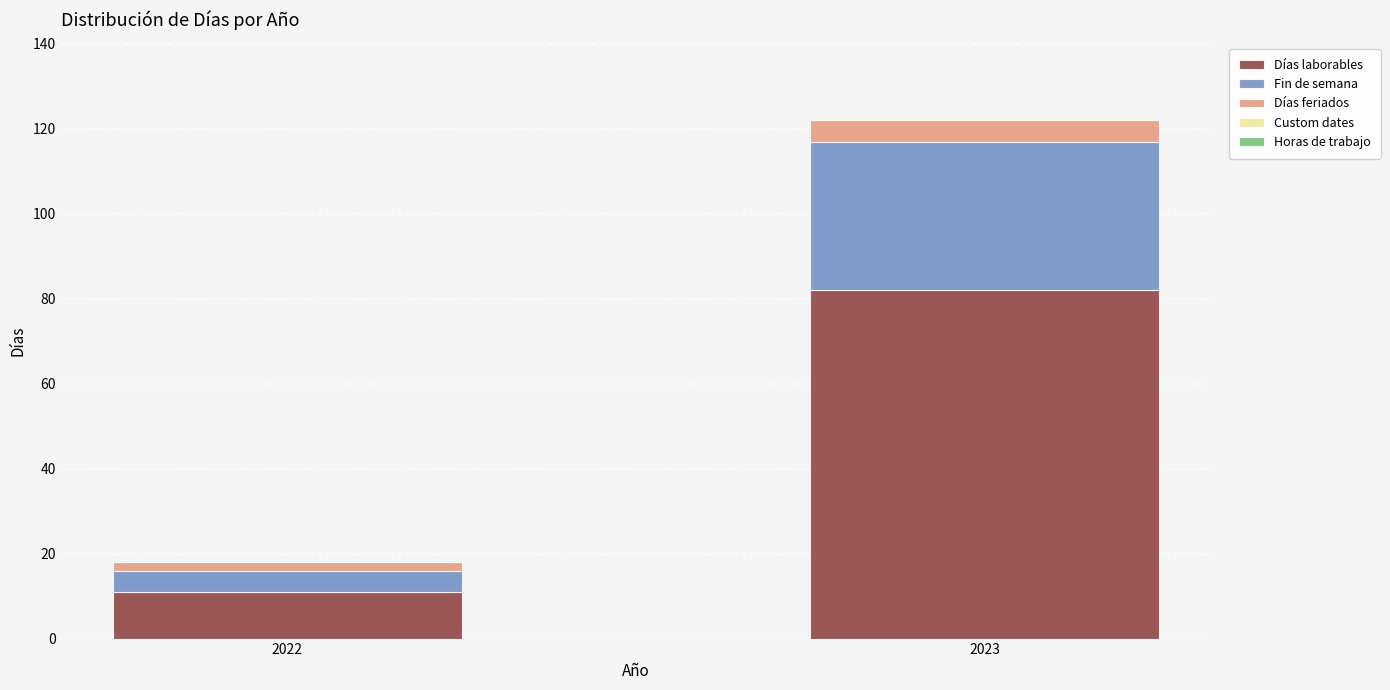

How many bars are there in total?

2